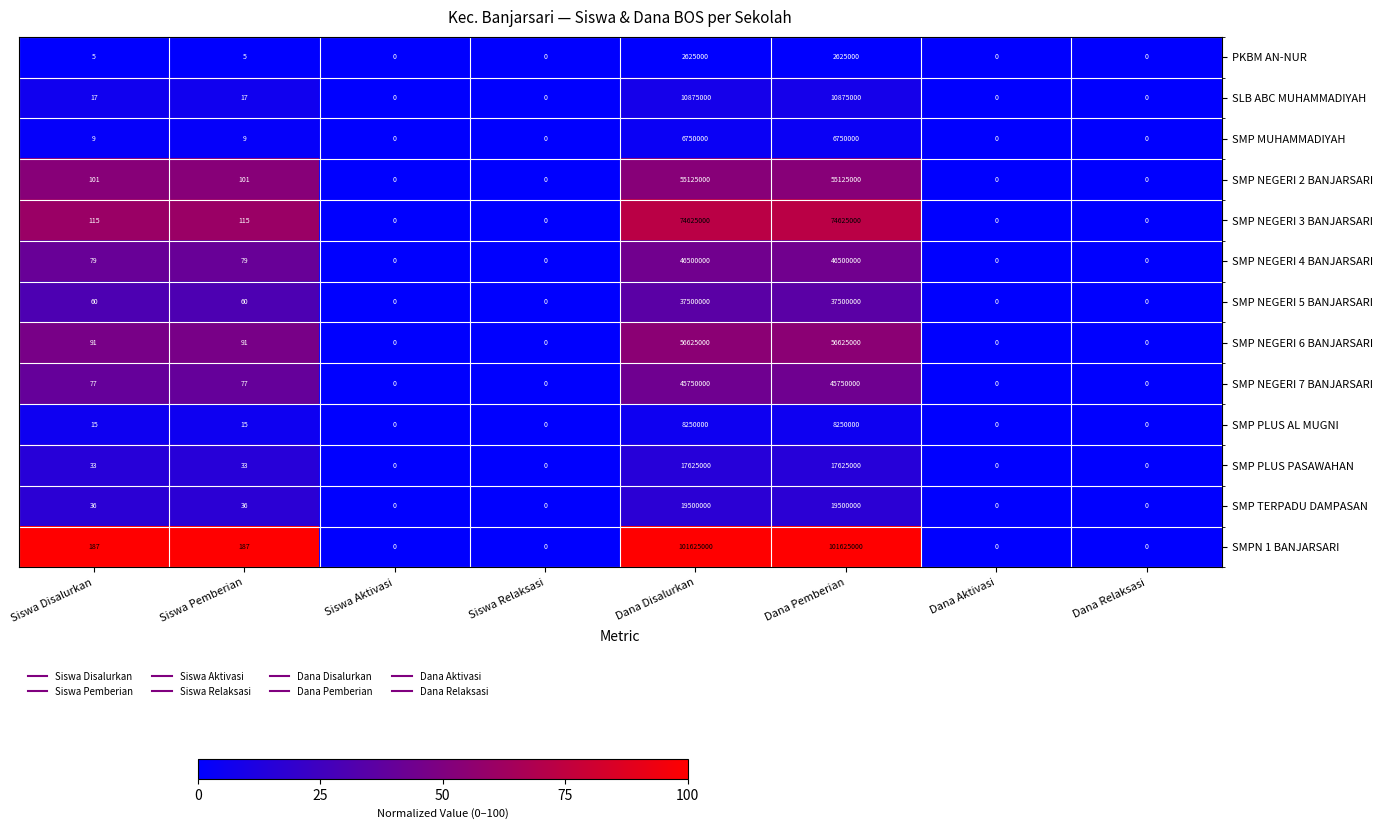

Is it true that SMP NEGERI 7 BANJARSARI equals 45750000 at Dana Disalurkan?

True